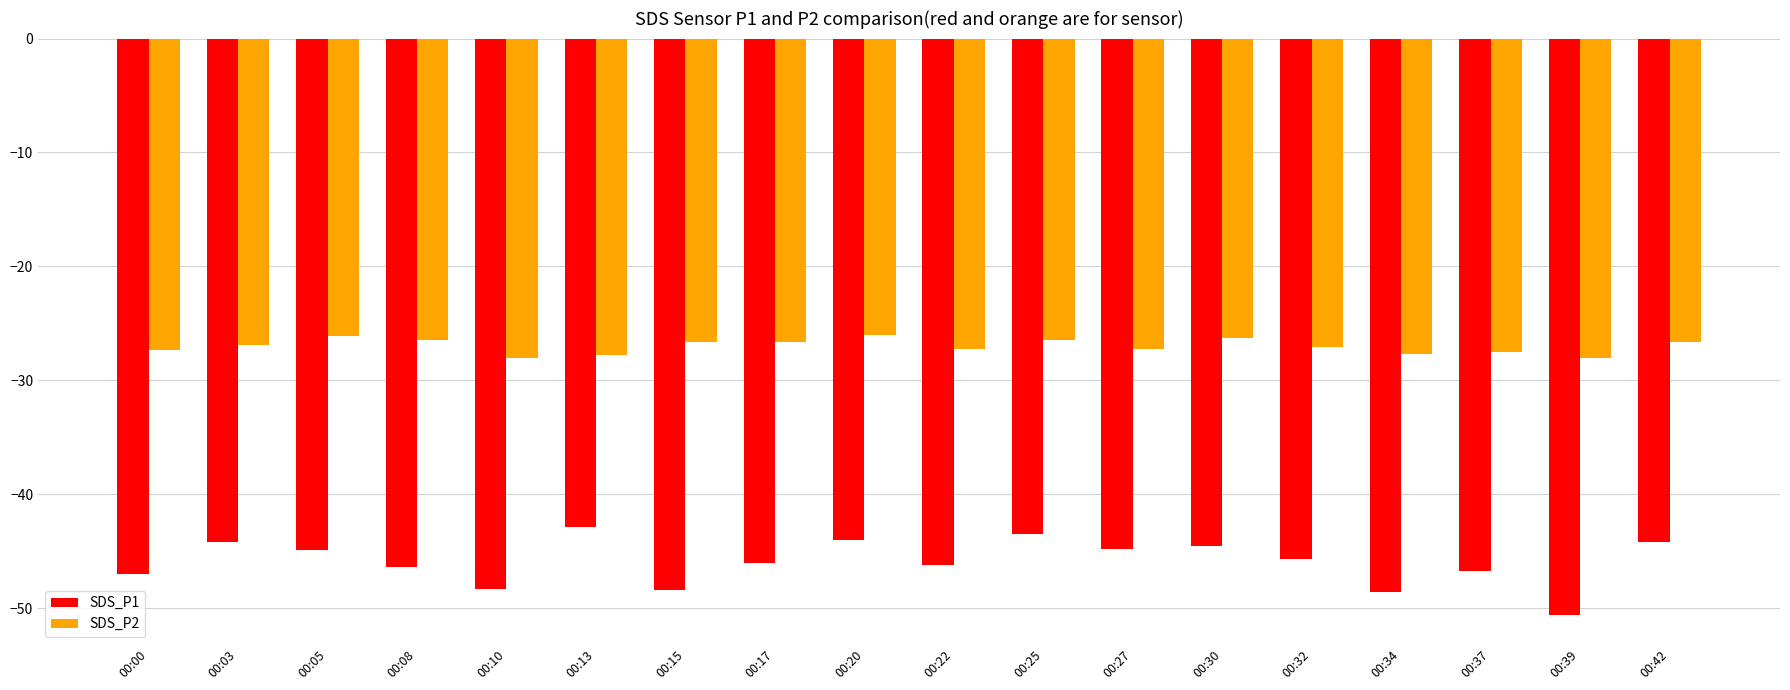

Is the value of SDS_P2 at 00:37 greater than the value of SDS_P1 at 00:25?

Yes